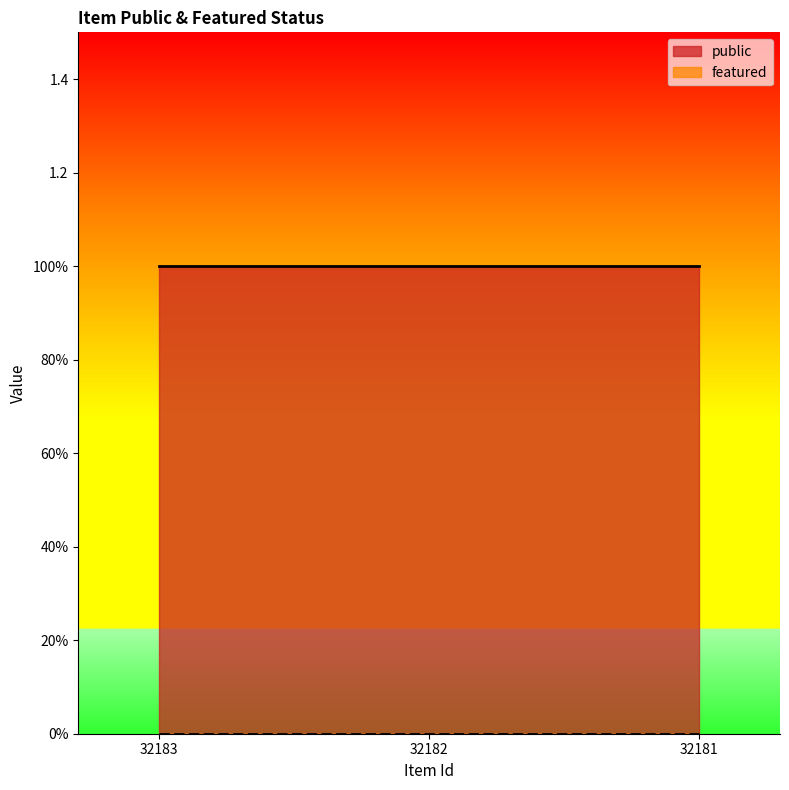

Which category has the highest value in the public series?

32183